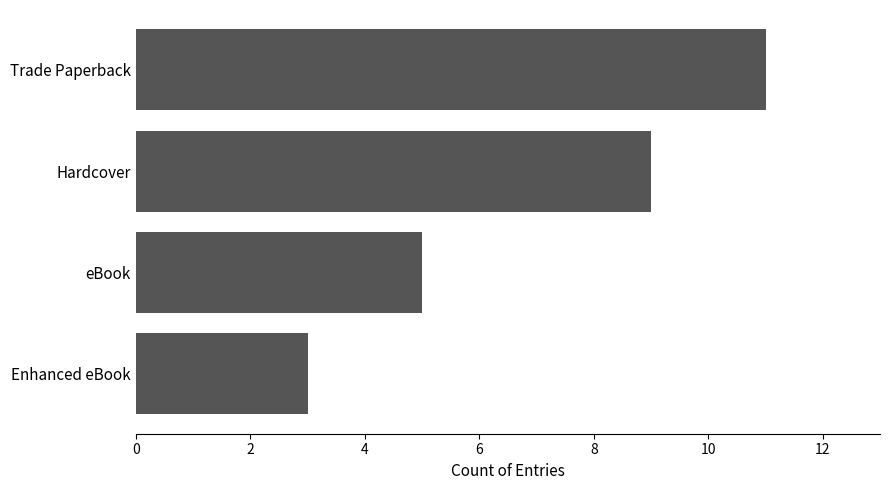

What value does the data have at Hardcover?

9